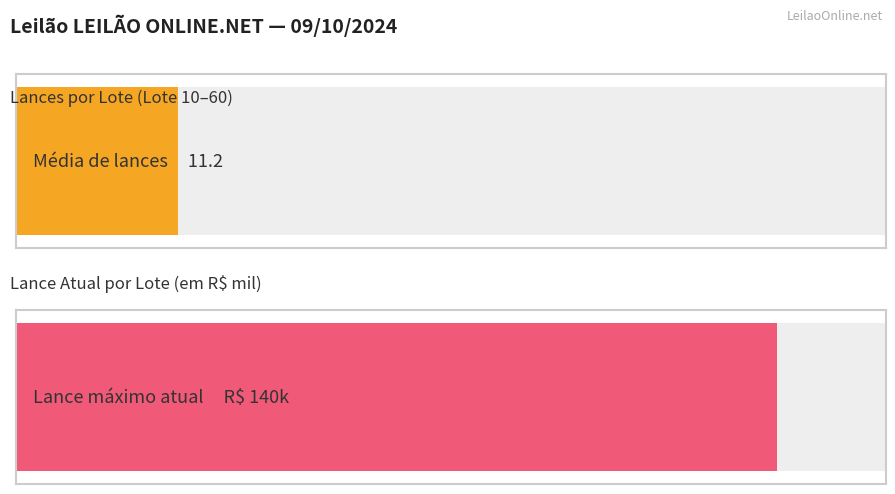

The value of Lance atual (k) at Lote 45 is 42.6. True or false?

False